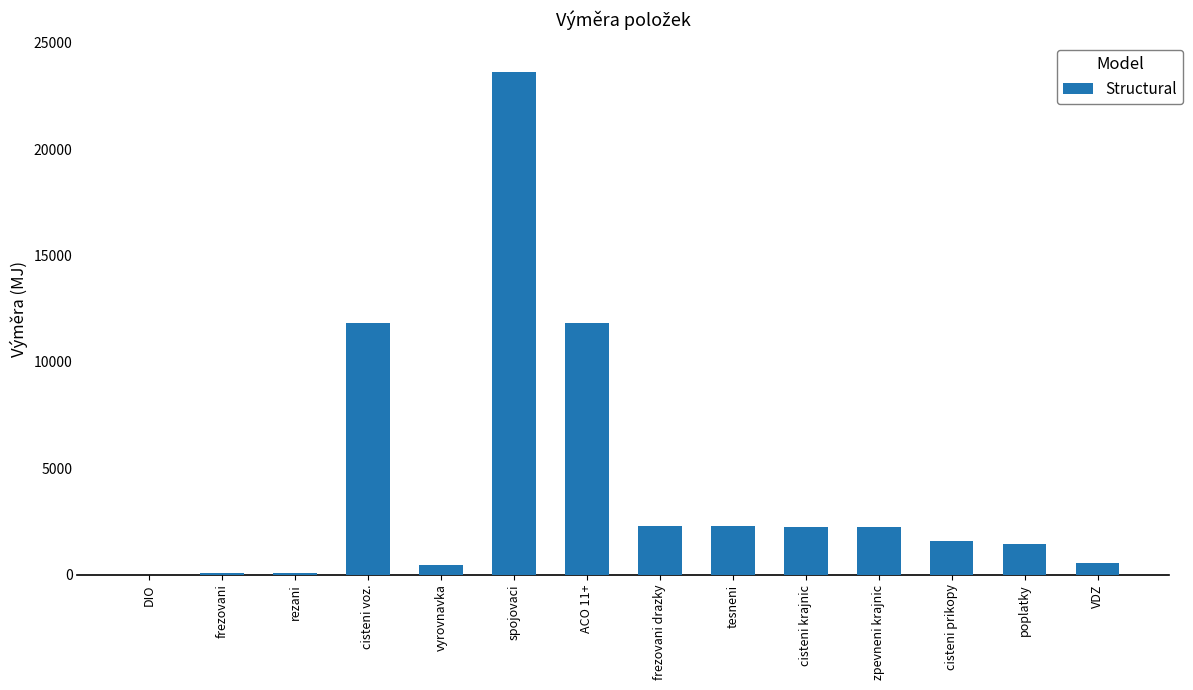

What is the sum of all values?

60439.6